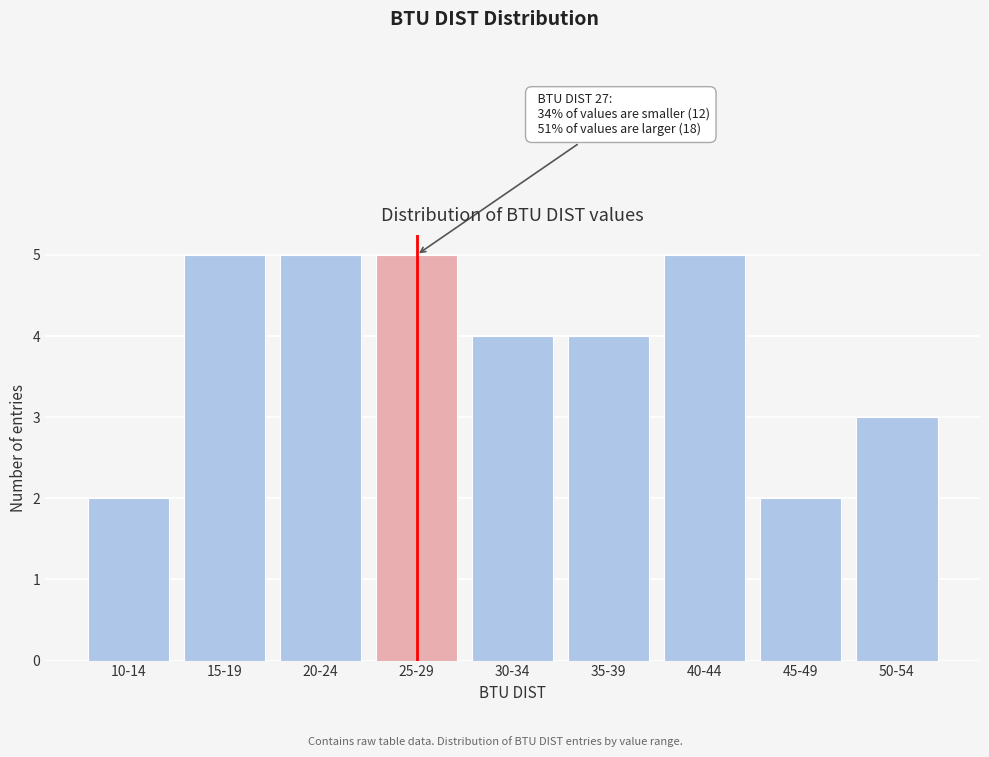

Reading left to right, what are all the values shown in this chart?

2	5	5	5	4	4	5	2	3